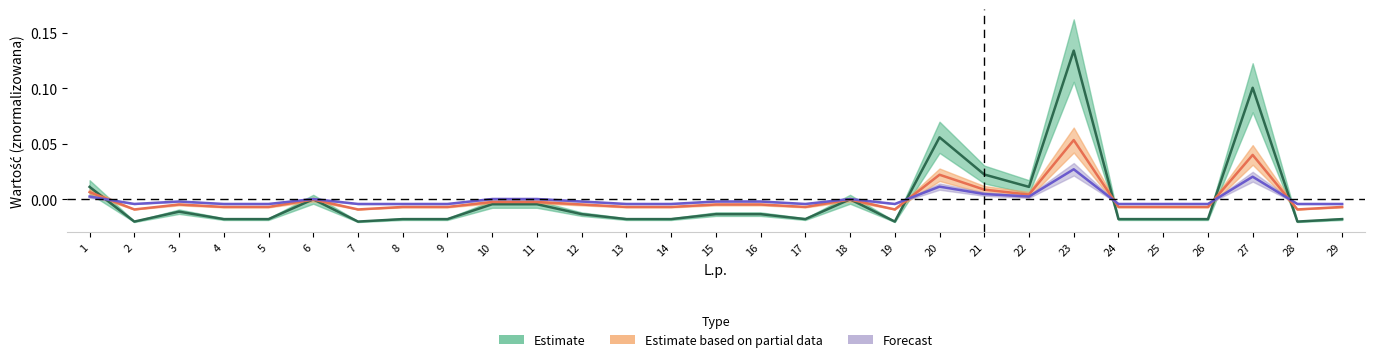

How many lines are shown in the chart?

3